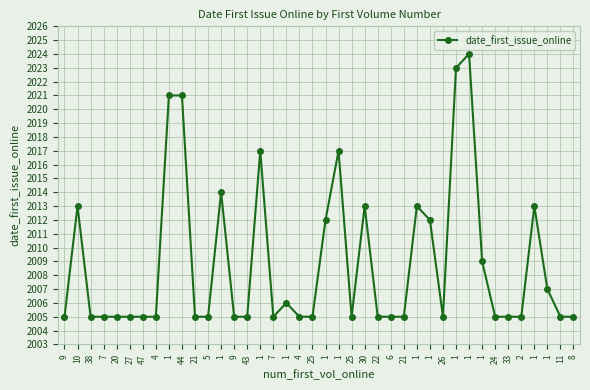

Count the number of data series in this chart.

1